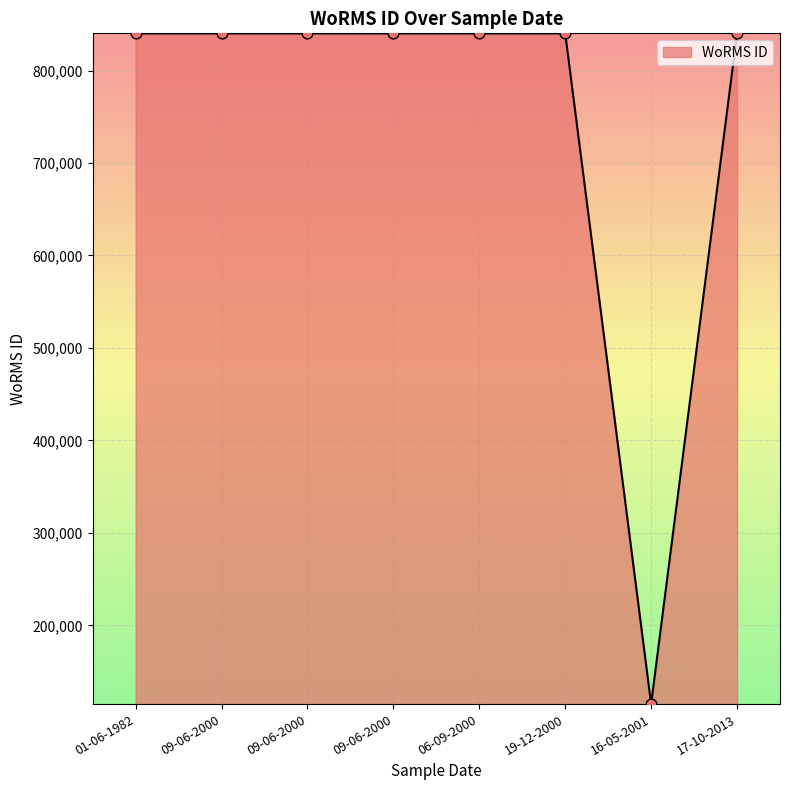

How many values are below 840109?

1